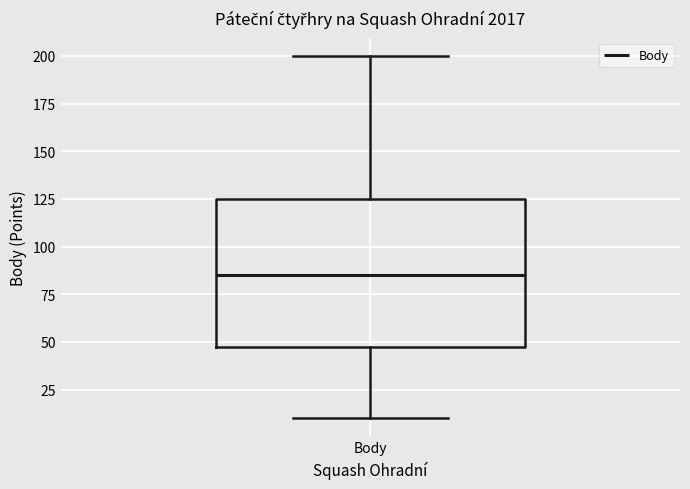

Read this box plot against the y-axis: the position of the median line, the range covered by the box, and the ends of both whiskers. The values are not printed on the chart, so give them approximately, as read against the axis.

median 85, box 50 to 125, whiskers 10 to 200